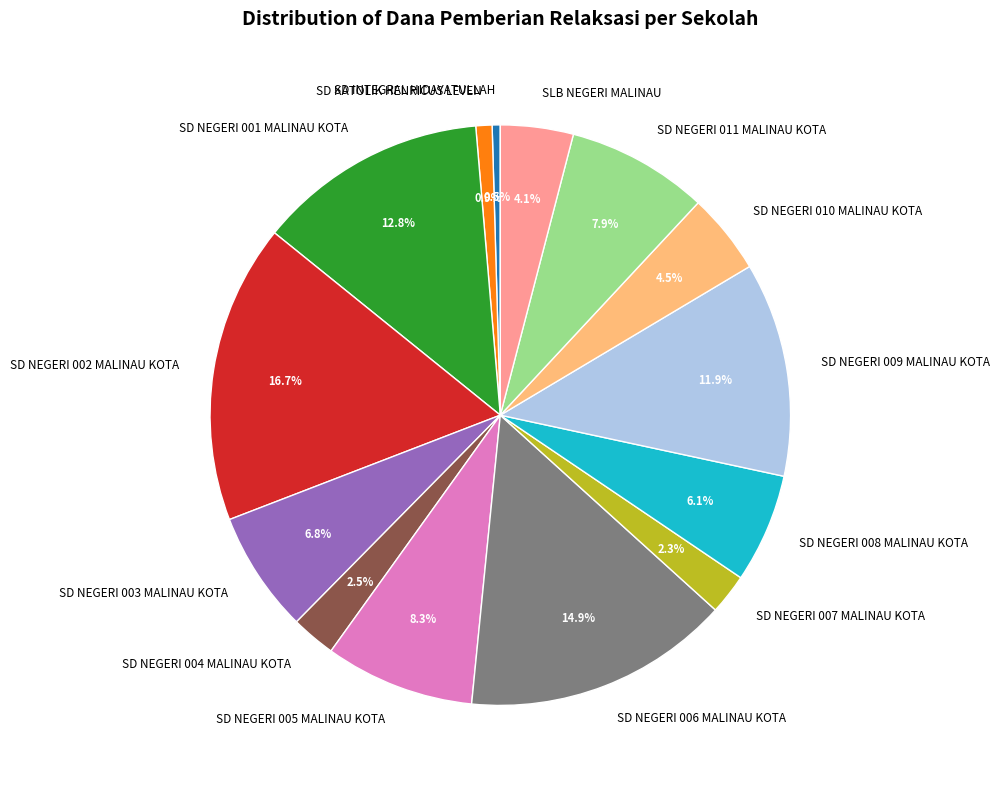

To the nearest percent, what is the average slice percentage?

7%